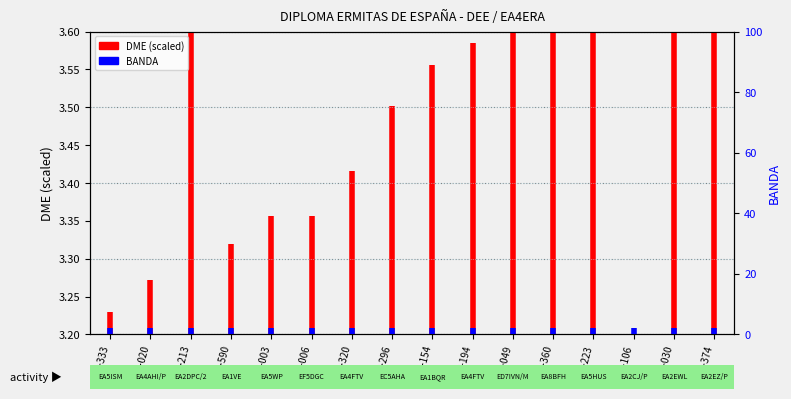

The value of DME (scaled) at EA-333 is 5.2. True or false?

False